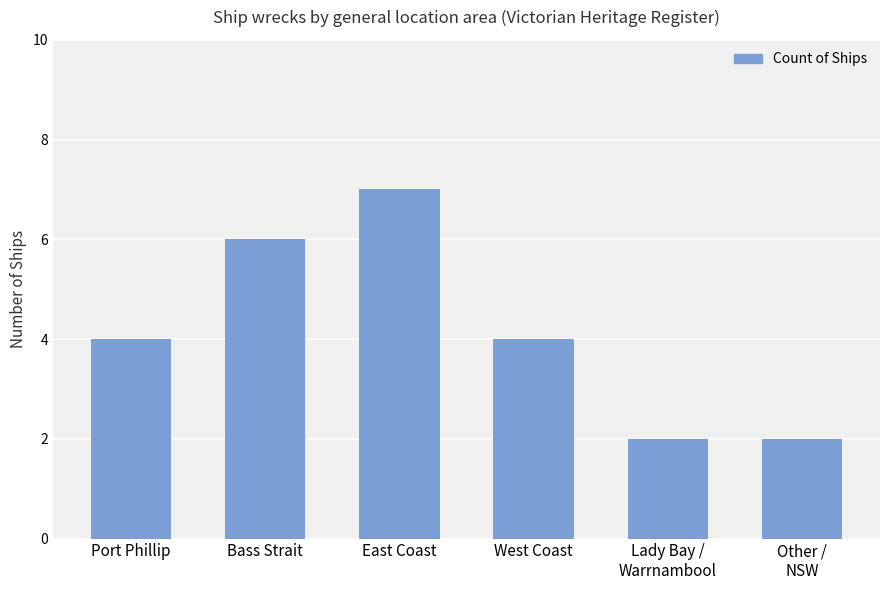

Between East Coast and Other /
NSW, which is larger?

East Coast